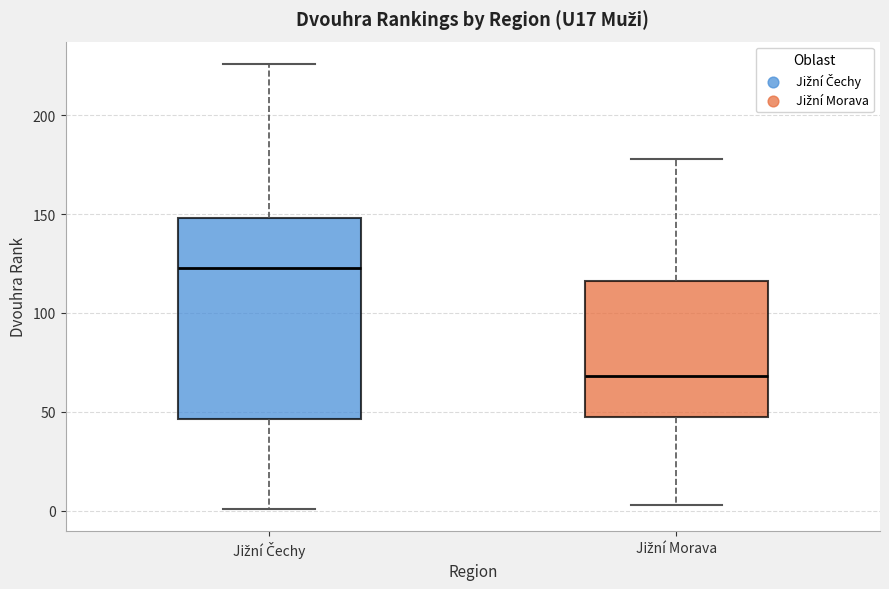

Where does the lower whisker of the box for Jižní Morava end on the y-axis? The values are not printed on the chart, so give them approximately, as read against the axis.

5